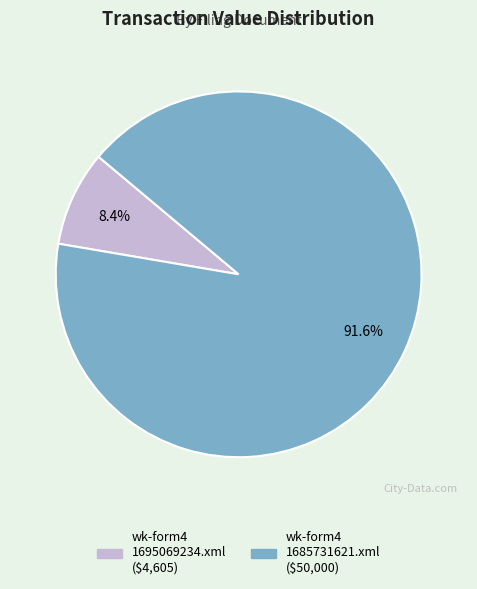

Is there a majority slice in this chart?

Yes